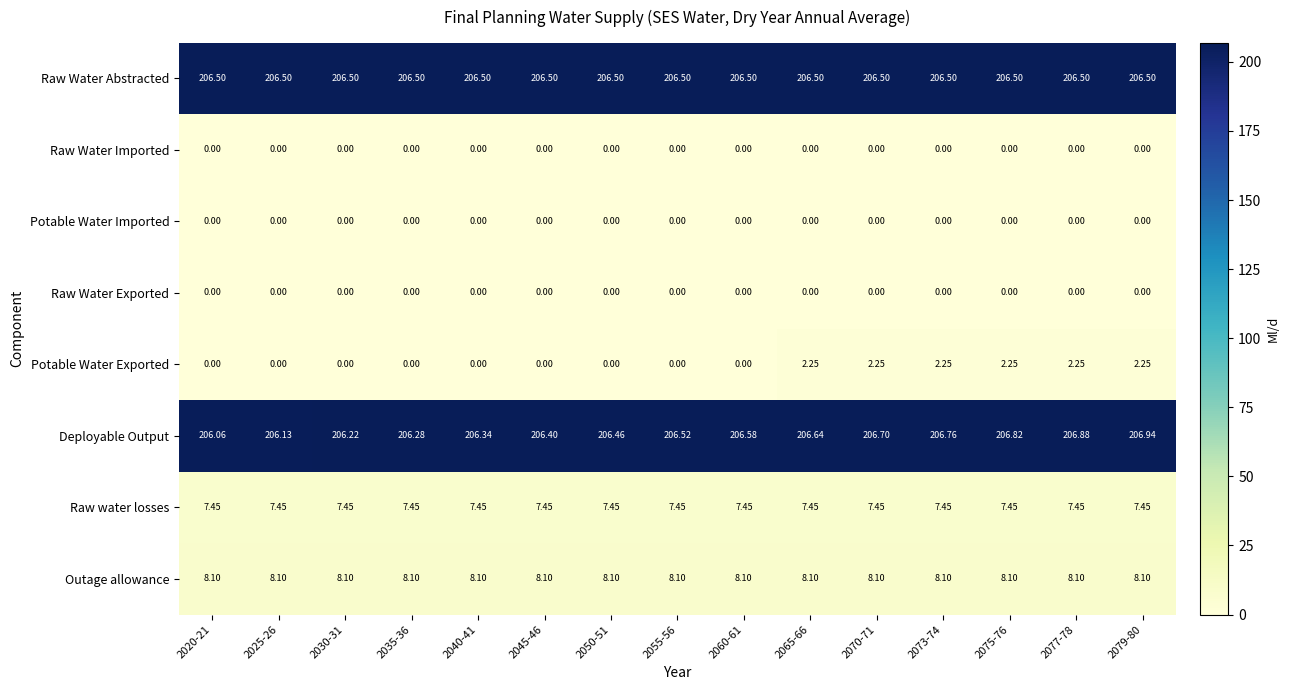

Which series has the largest range (max minus min)?

Potable Water Exported